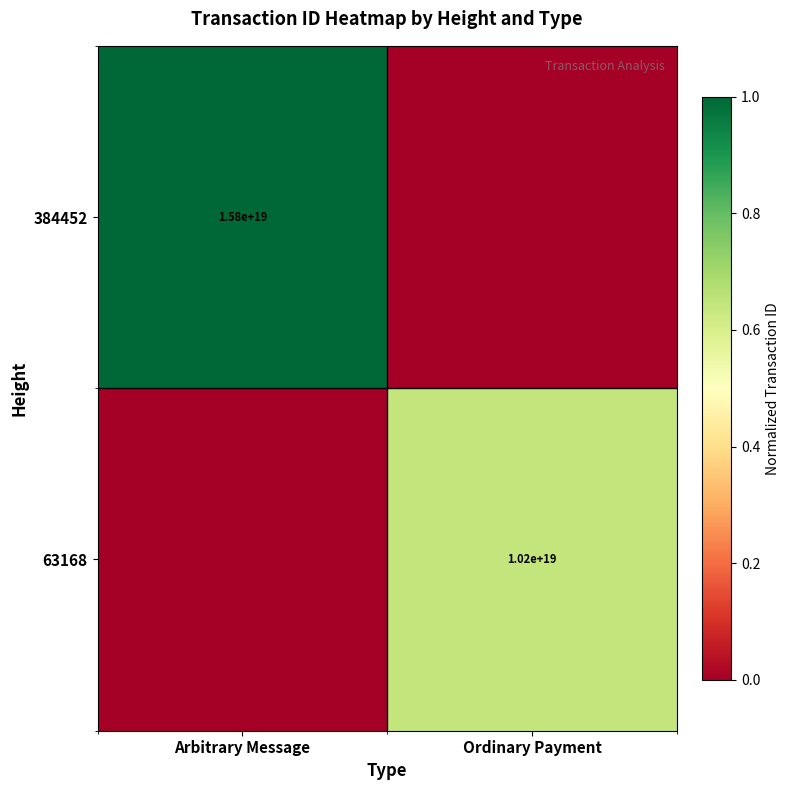

The value of 63168 at Ordinary Payment is 10200000000000000000. True or false?

True